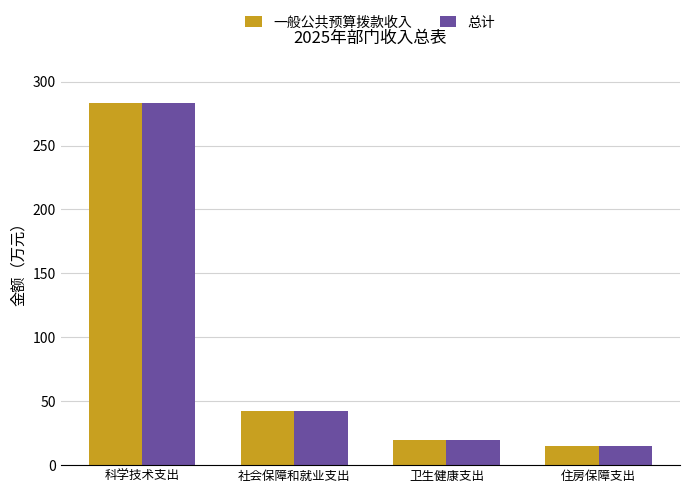

What is the approximate value of 总计 at 卫生健康支出?

19.5